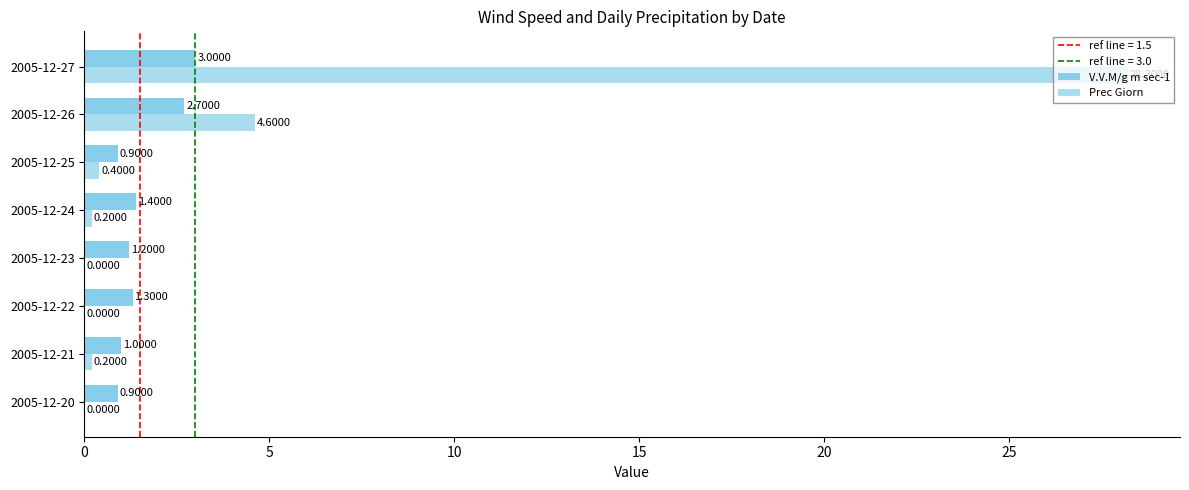

How many distinct data groups are displayed?

2